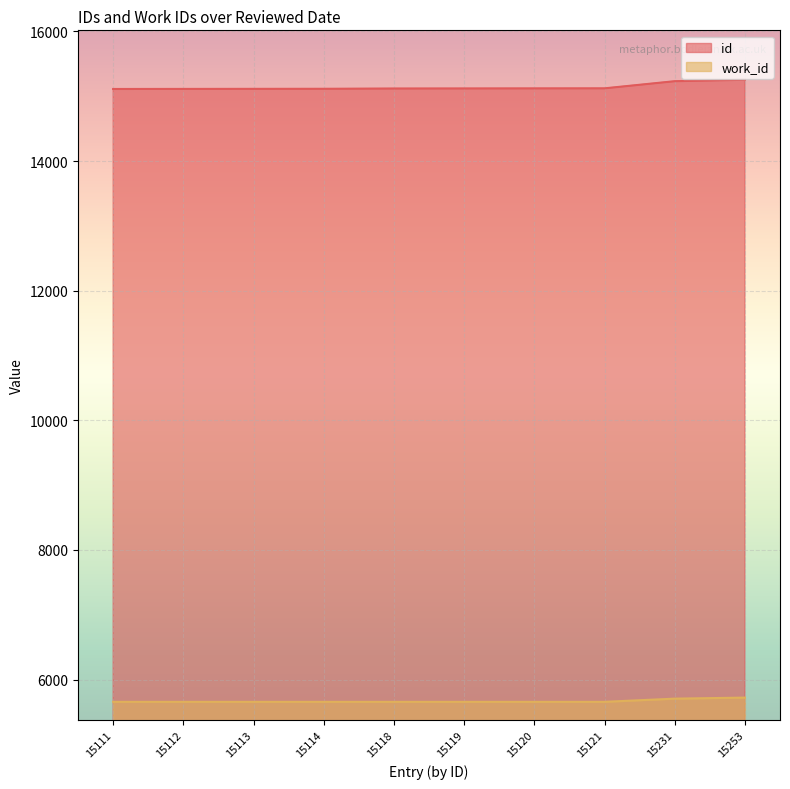

True or false: id has a value of 20152 at 15112.

False